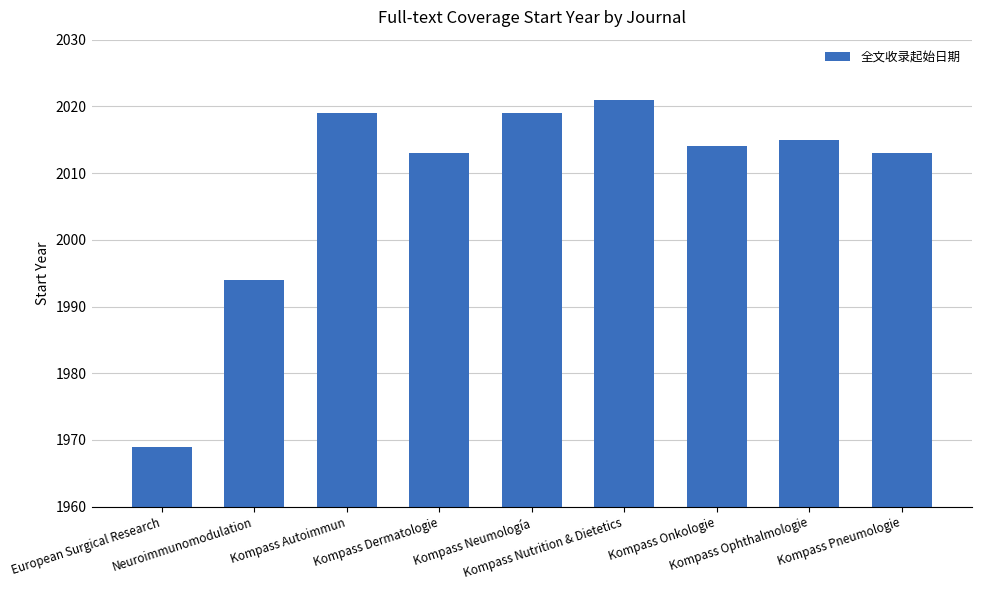

Which has a higher value, Kompass Pneumologie or Kompass Onkologie?

Kompass Onkologie